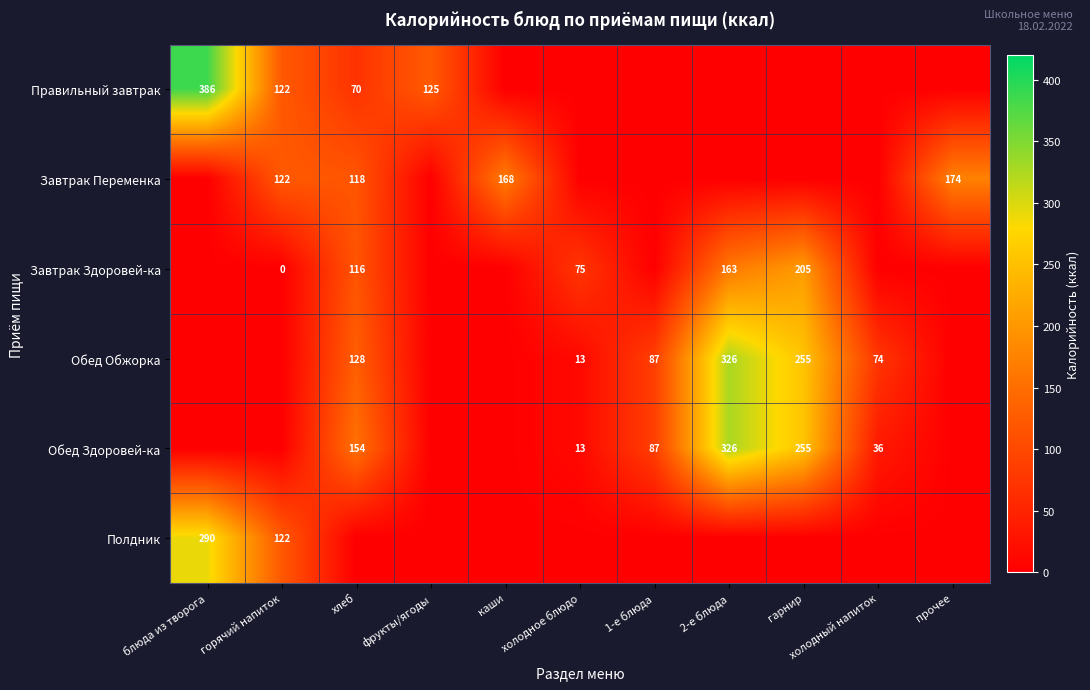

Is the value of Завтрак Переменка at прочее greater than the value of Правильный завтрак at хлеб?

Yes